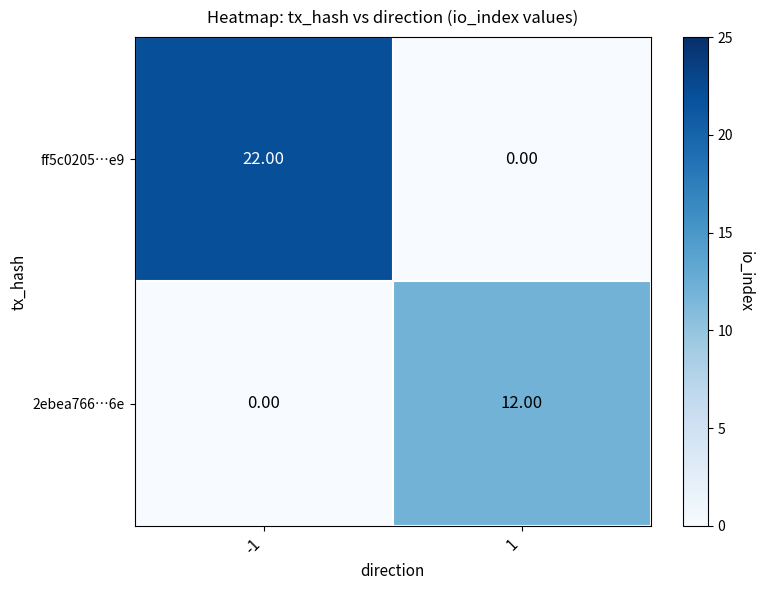

What is the average value of the ff5c0205…e9 series?

11